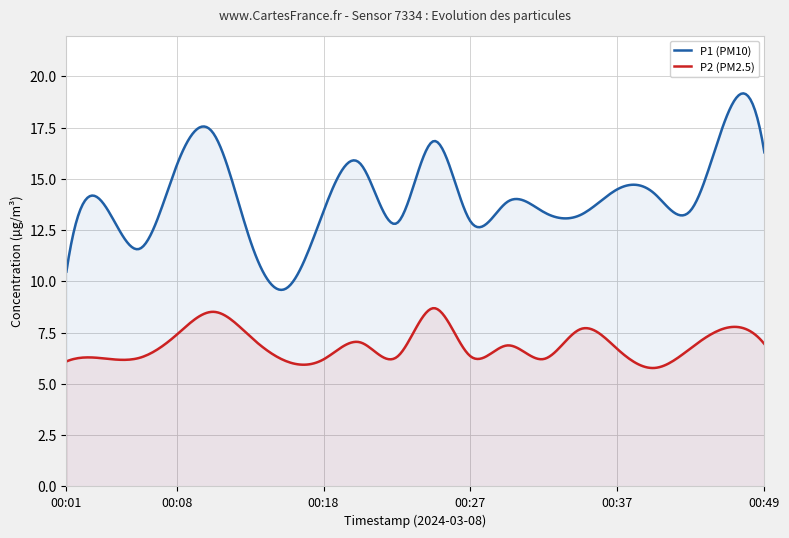

What value does the P2 series have at 00:35?

7.7